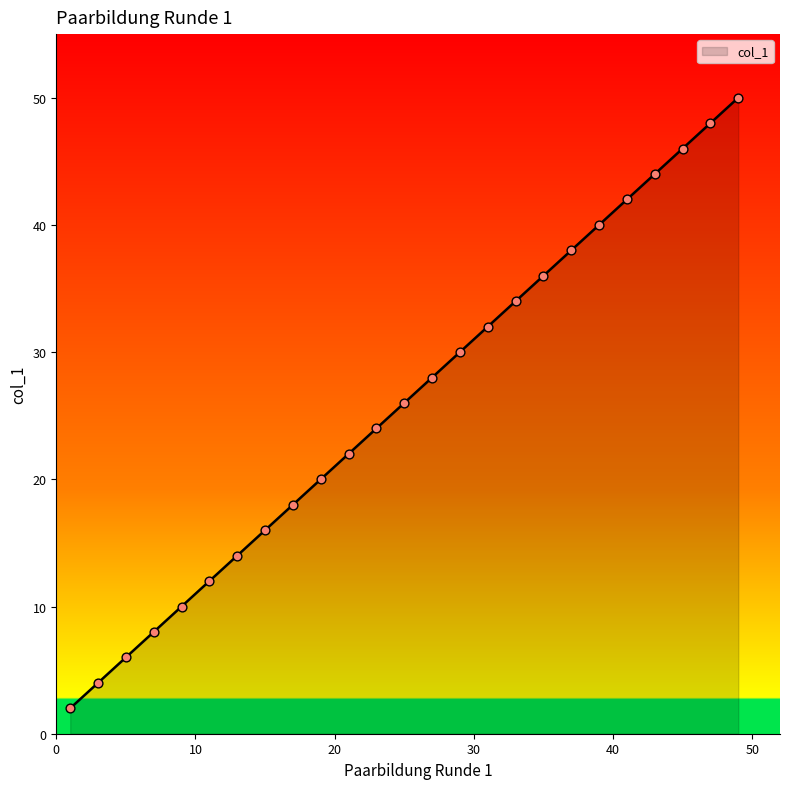

What is the difference between the maximum and minimum values?

48